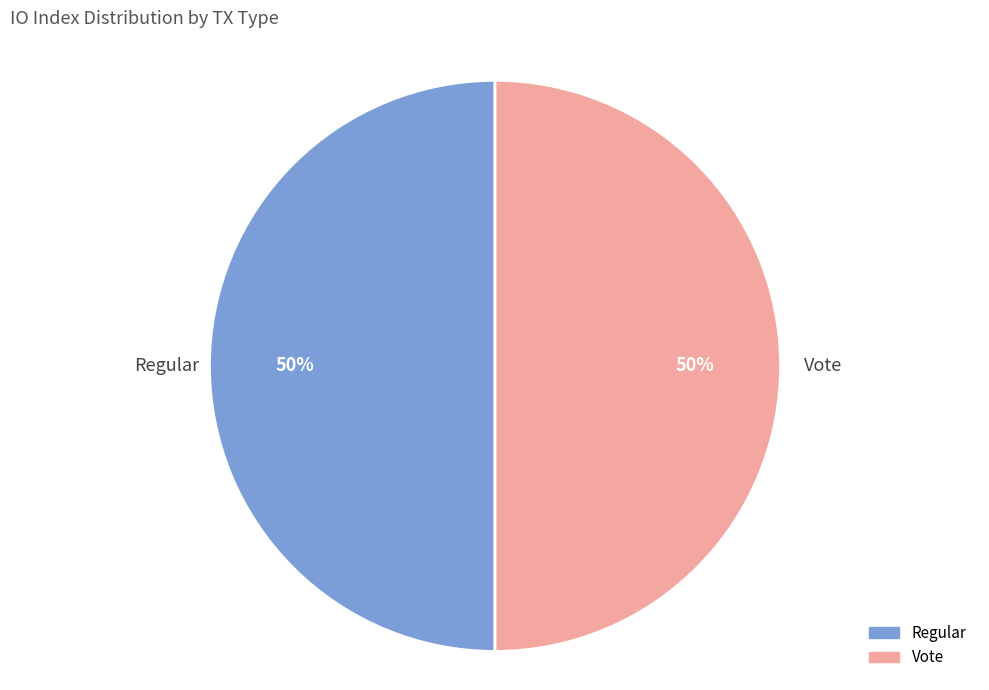

To the nearest percent, what is the average slice percentage?

50%